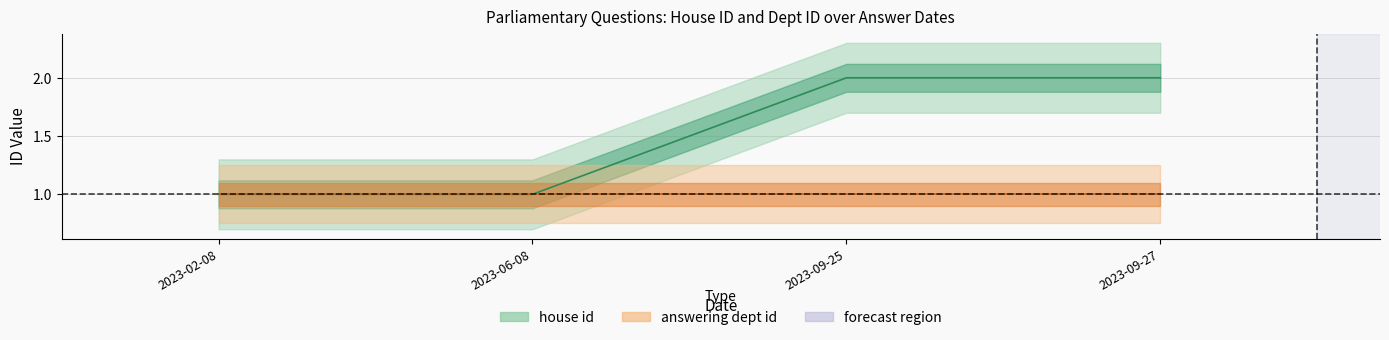

Is it true that answering dept id equals 1 at 2023-09-25?

True